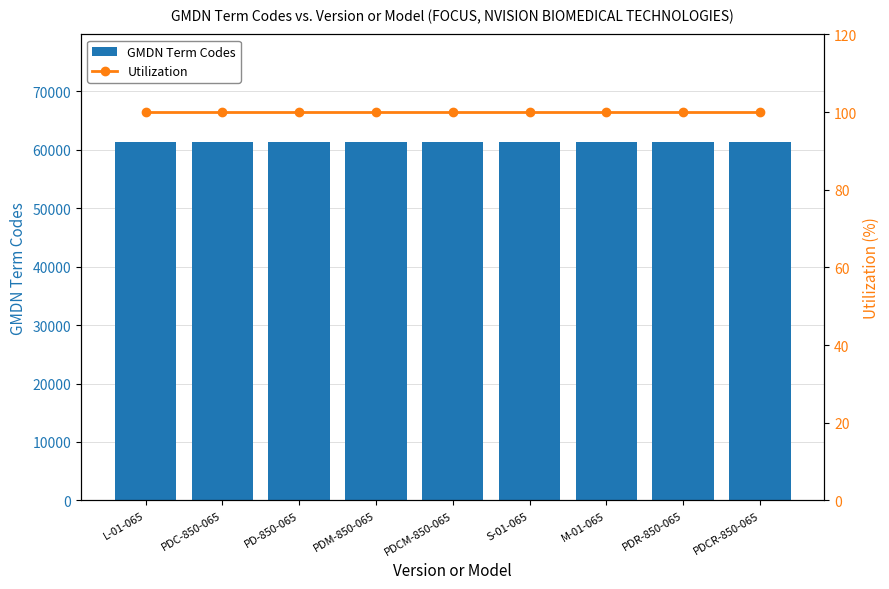

The Utilization series shows 100 at L-01-065. True or false?

True